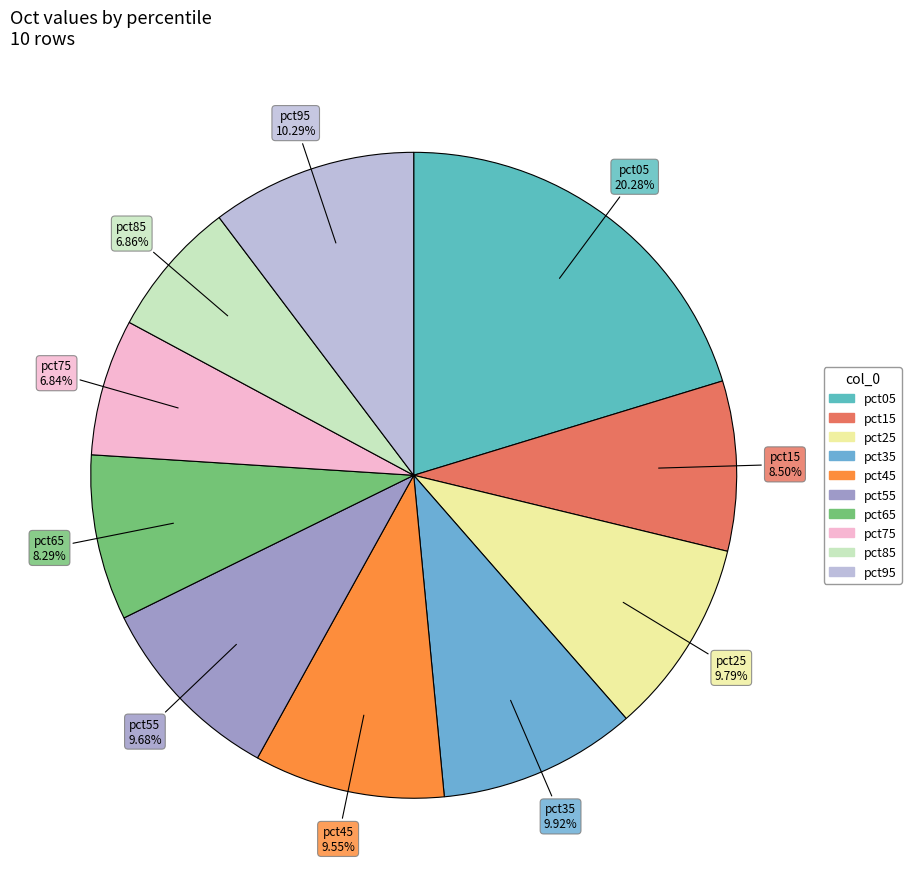

The pct35 slice represents 10% of the pie. True or false?

True